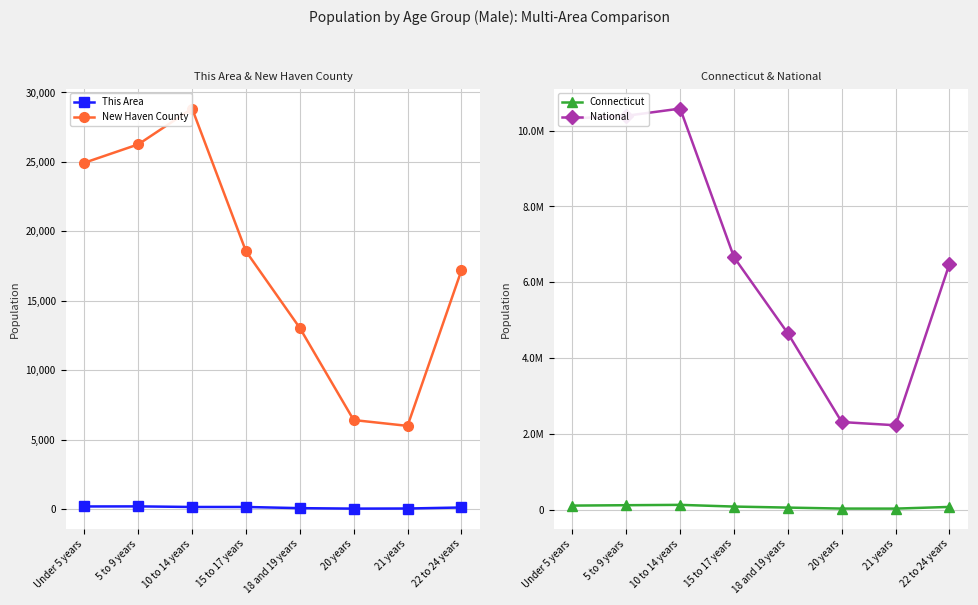

At which label does This Area first exceed 143?

Under 5 years